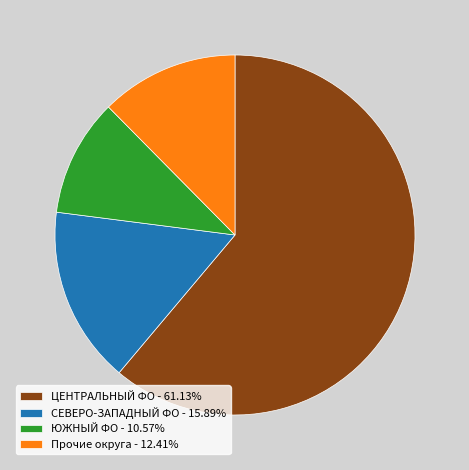

How many segments does this pie chart have?

4